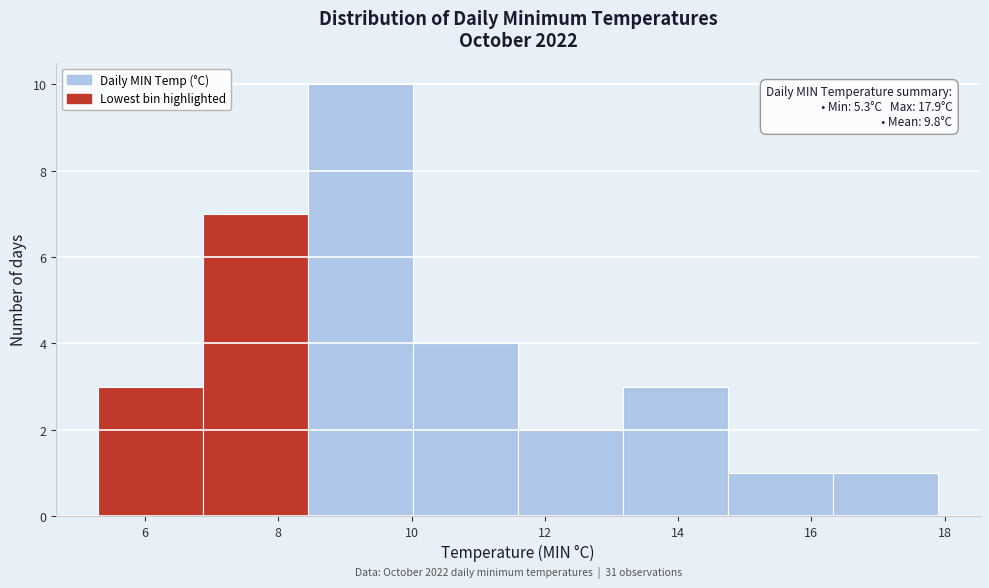

Which range on the x-axis has the tallest bar?

8.4 to 10.0